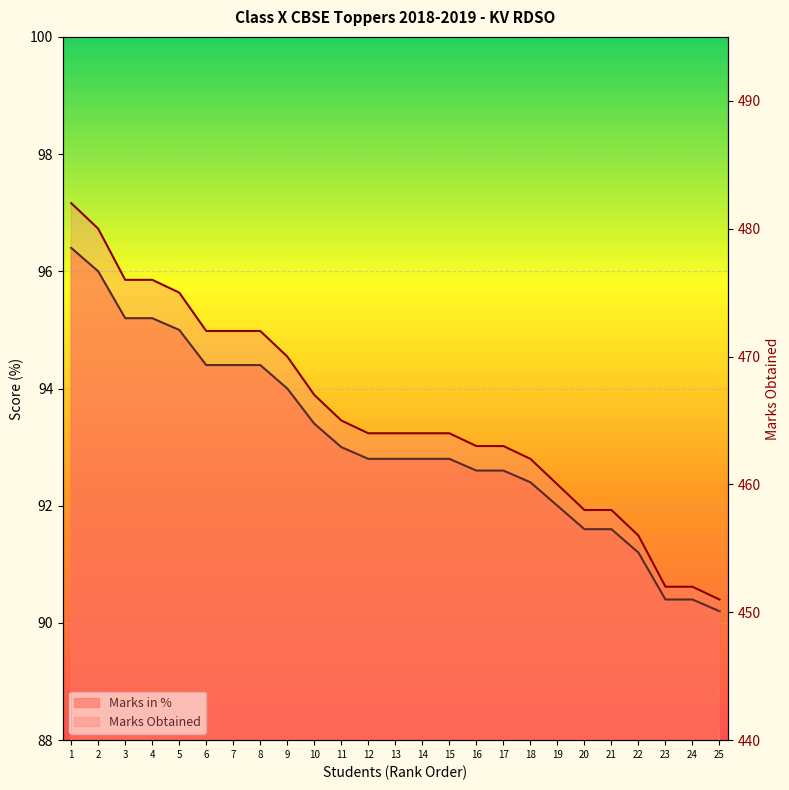

True or false: Marks in % and Marks Obtained cross at least once.

False